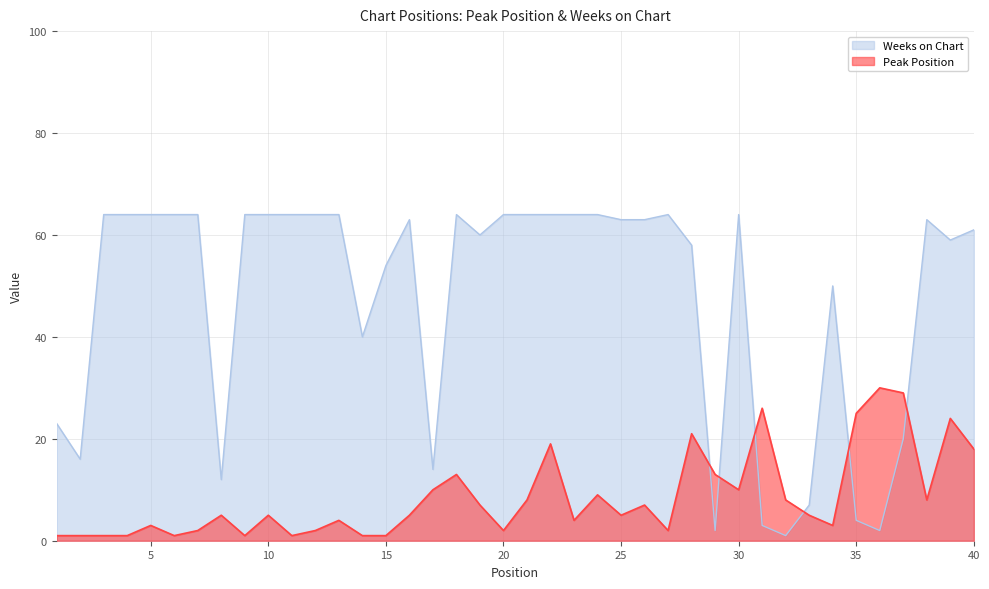

Where is Weeks on Chart nearest to the value 32?

14